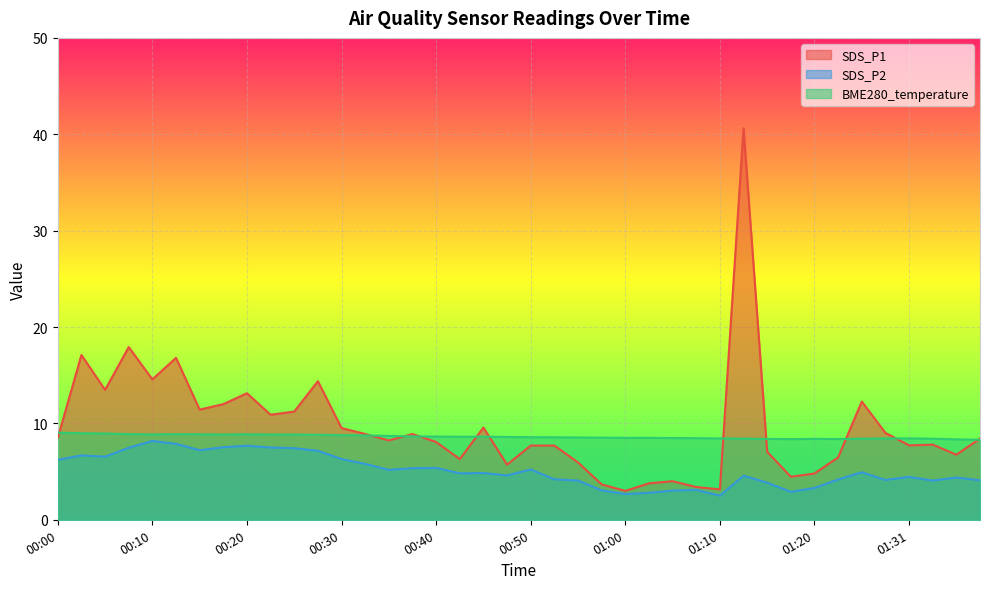

The SDS_P2 series shows 8.4 at 00:45. True or false?

False